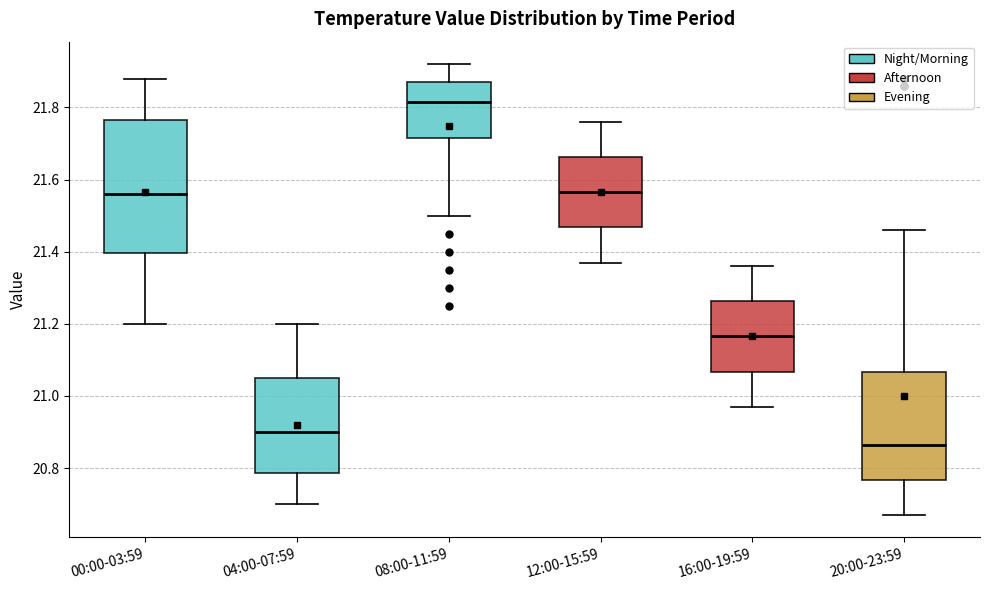

Which box is the tallest, from its lower edge to its upper edge?

00:00-03:59